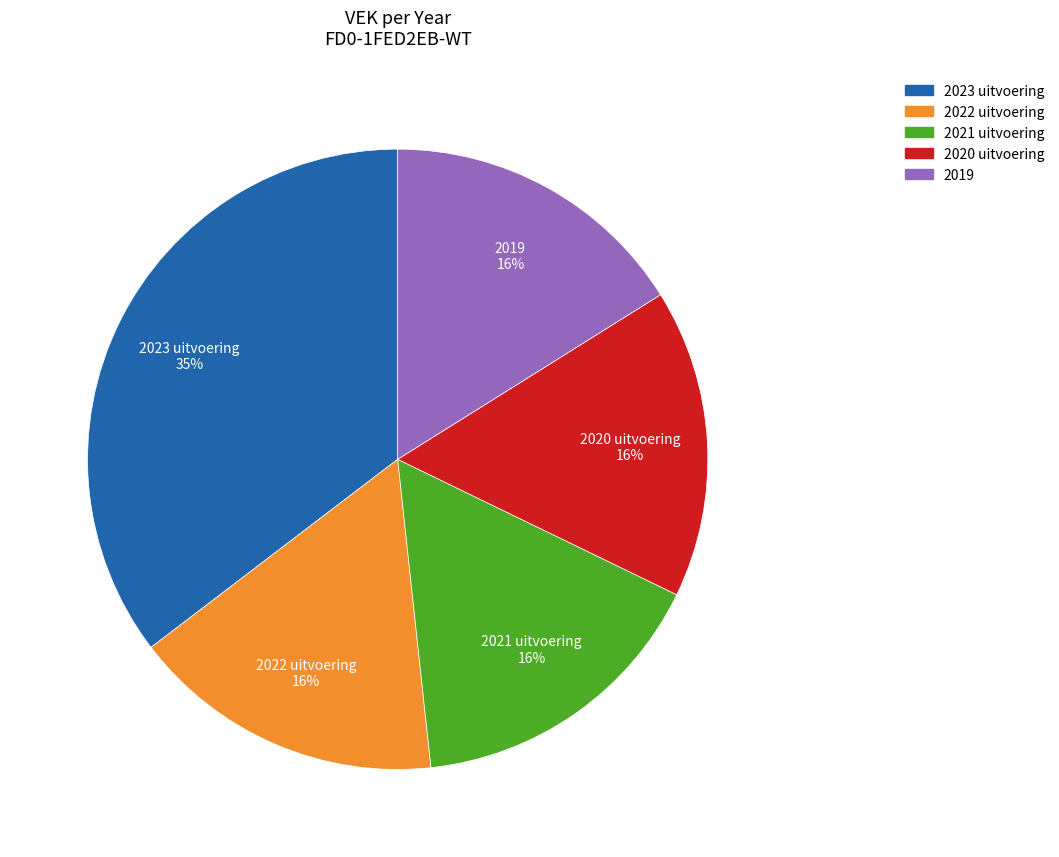

What percentage is the 2022 uitvoering slice, to the nearest percent?

16%